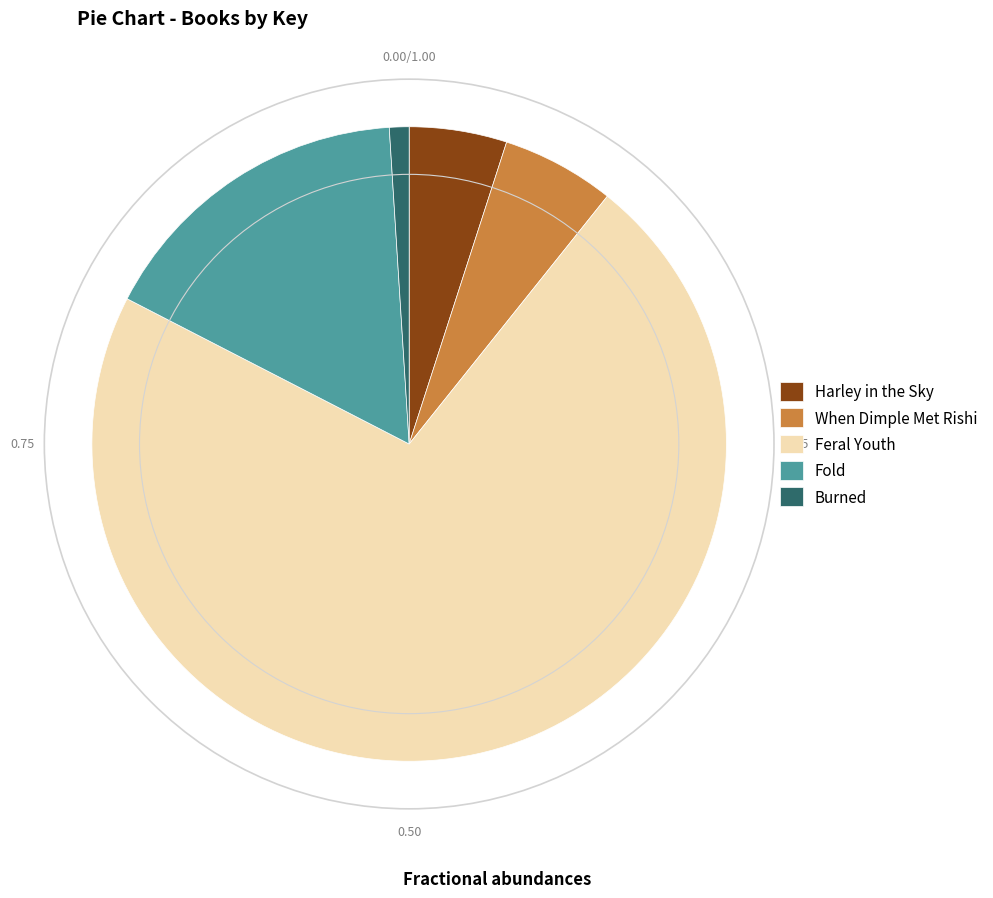

Is there any slice that represents more than half of the pie?

Yes